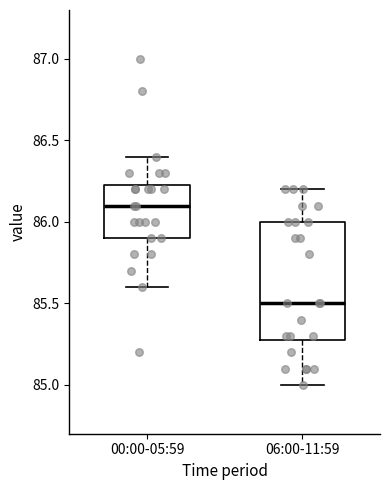

Which box's median line is the highest?

00:00-05:59